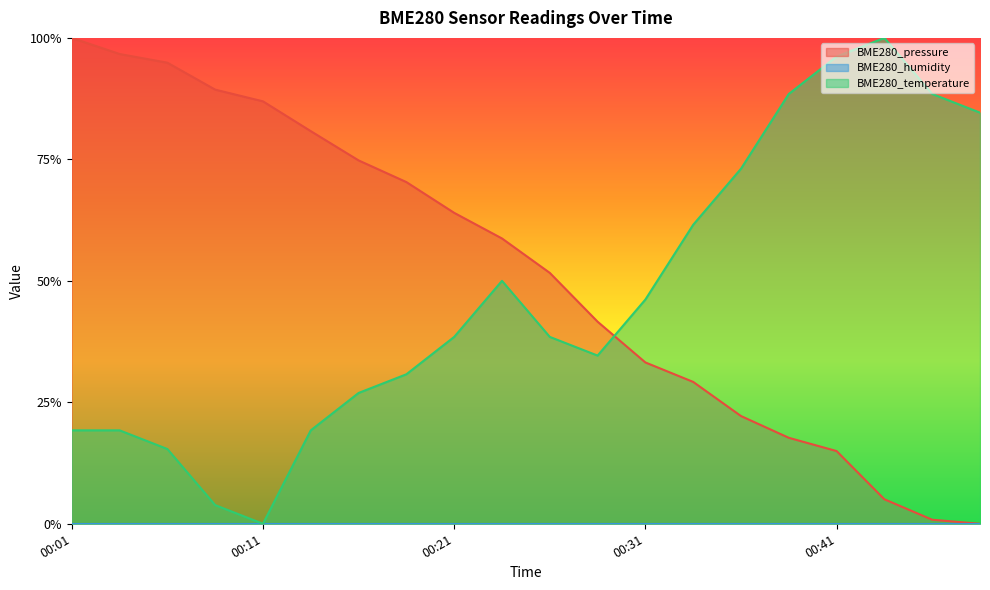

Where do BME280_pressure and BME280_temperature first cross each other?

00:29 and 00:31